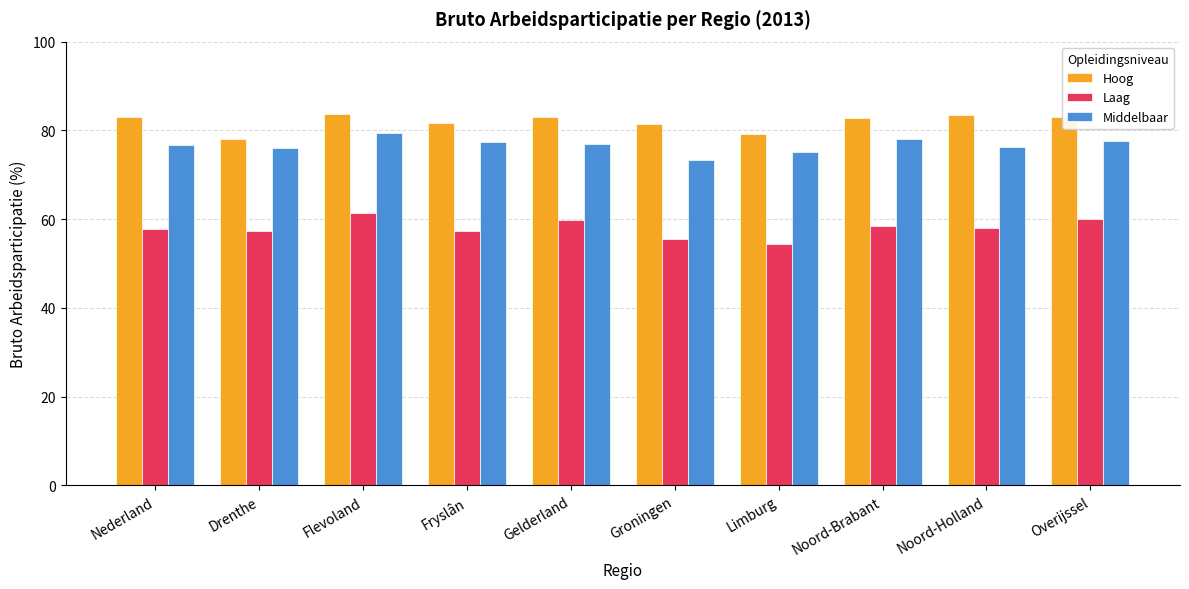

What is the value of the Hoog bar at the 1st from the left?

82.9